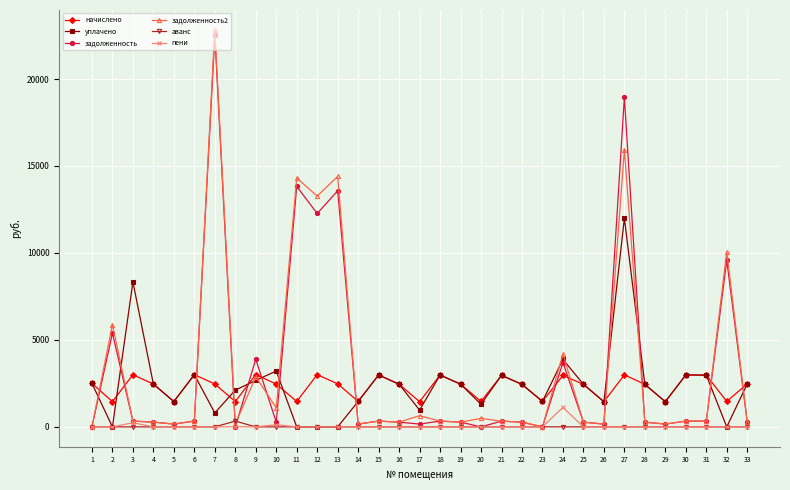

What is the difference between the maximum and minimum values in the аванс series?

332.3